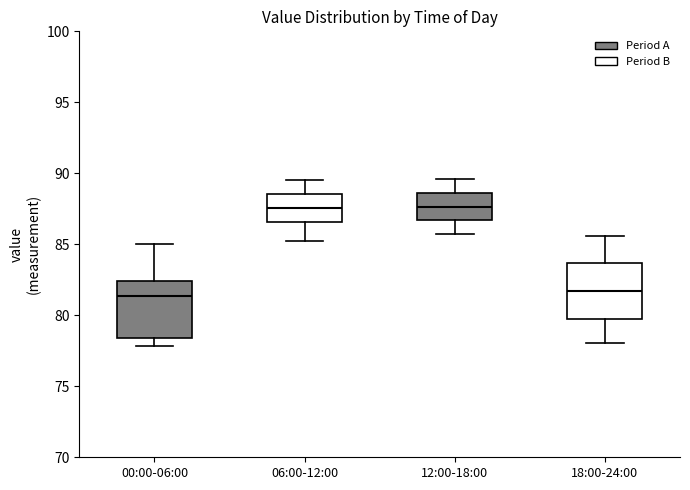

Reading left to right, read every box against the y-axis: the position of its median line, the range the box covers, and the ends of its whiskers. The values are not printed on the chart, so give them approximately, as read against the axis.

00:00-06:00: median 81.5, box 78.5 to 82.5, whiskers 78.0 to 85.0
06:00-12:00: median 87.5, box 86.5 to 88.5, whiskers 85.0 to 89.5
12:00-18:00: median 87.5, box 86.5 to 88.5, whiskers 85.5 to 89.5
18:00-24:00: median 81.5, box 80.0 to 83.5, whiskers 78.0 to 85.5